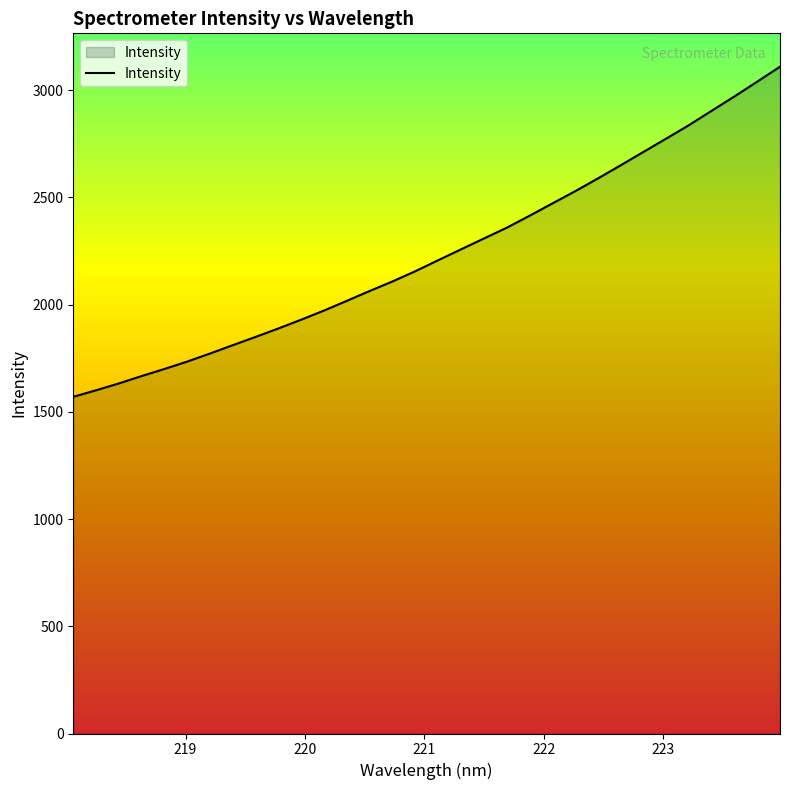

What is the sum of all values?

71609.8